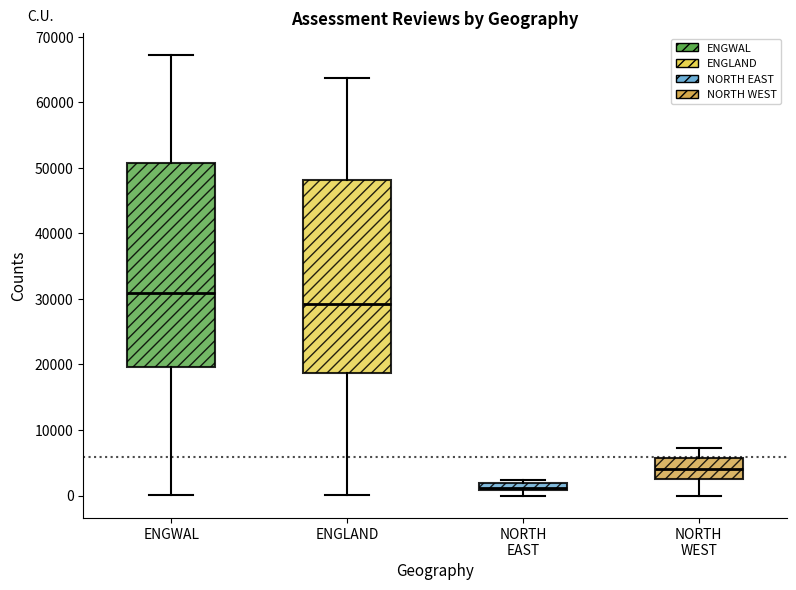

Which box is the tallest, from its lower edge to its upper edge?

ENGWAL